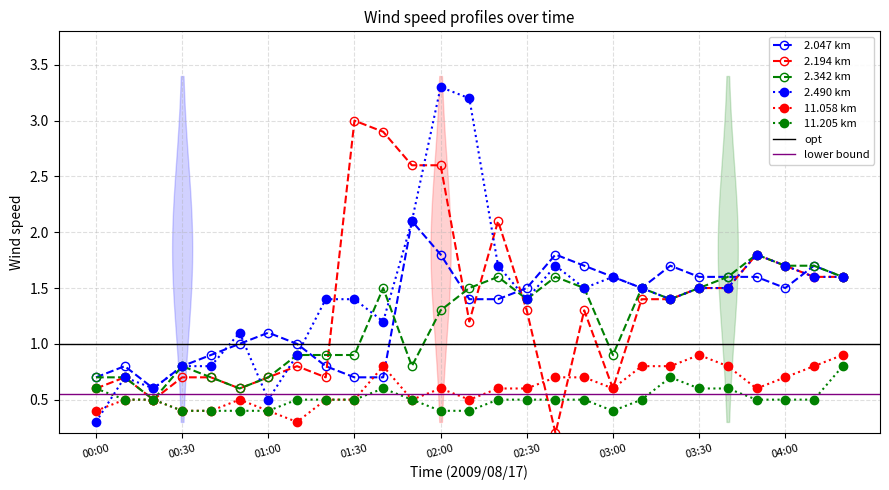

Which series has the largest total across all categories?

2.490